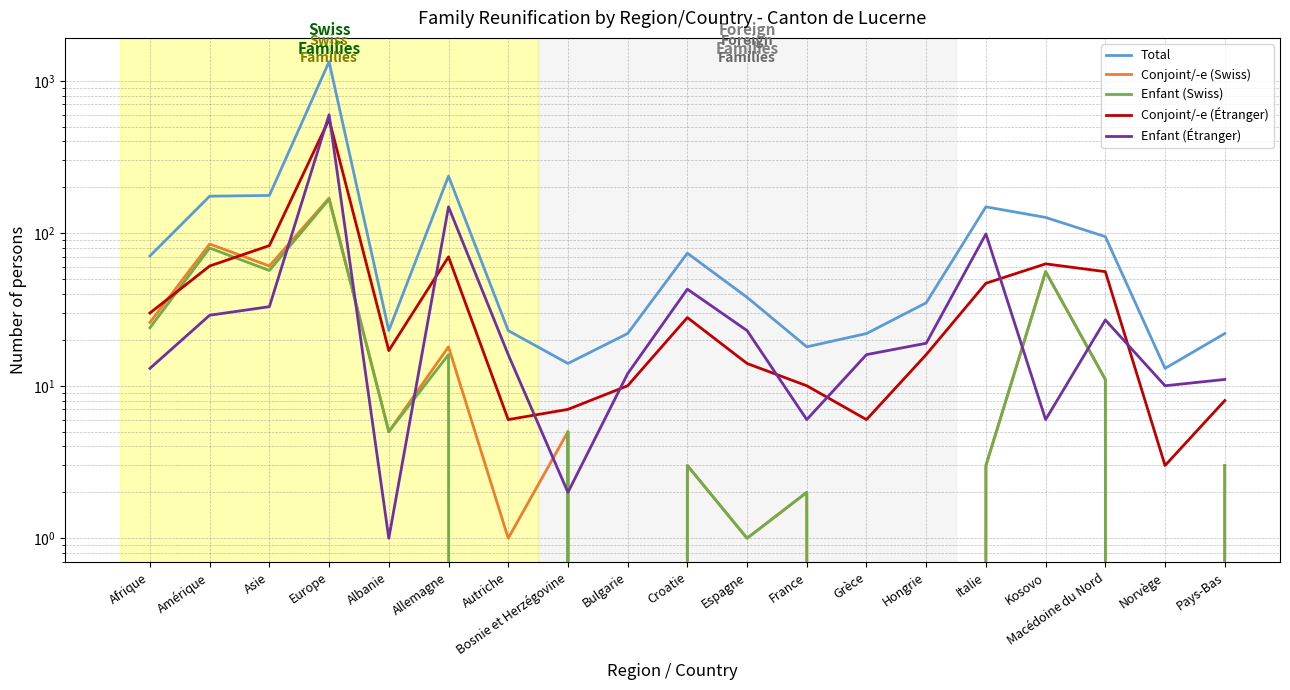

Reading left to right, list all the values displayed in this chart.

Total: Afrique=71	Amérique=175	Asie=177	Europe=1333	Albanie=23	Allemagne=237	Autriche=23	Bosnie et Herzégovine=14	Bulgarie=22	Croatie=74	Espagne=38	France=18	Grèce=22	Hongrie=35	Italie=149	Kosovo=127	Macédoine du Nord=95	Norvège=13	Pays-Bas=22
Conjoint/-e (Swiss): Afrique=26	Amérique=85	Asie=61	Europe=170	Albanie=5	Allemagne=18	Autriche=1	Bosnie et Herzégovine=5	Bulgarie=0	Croatie=3	Espagne=1	France=2	Grèce=0	Hongrie=0	Italie=3	Kosovo=56	Macédoine du Nord=11	Norvège=0	Pays-Bas=3
Enfant (Swiss): Afrique=24	Amérique=80	Asie=57	Europe=167	Albanie=5	Allemagne=16	Autriche=0	Bosnie et Herzégovine=5	Bulgarie=0	Croatie=3	Espagne=1	France=2	Grèce=0	Hongrie=0	Italie=3	Kosovo=56	Macédoine du Nord=11	Norvège=0	Pays-Bas=3
Conjoint/-e (Étranger): Afrique=30	Amérique=61	Asie=83	Europe=558	Albanie=17	Allemagne=70	Autriche=6	Bosnie et Herzégovine=7	Bulgarie=10	Croatie=28	Espagne=14	France=10	Grèce=6	Hongrie=16	Italie=47	Kosovo=63	Macédoine du Nord=56	Norvège=3	Pays-Bas=8
Enfant (Étranger): Afrique=13	Amérique=29	Asie=33	Europe=599	Albanie=1	Allemagne=149	Autriche=16	Bosnie et Herzégovine=2	Bulgarie=12	Croatie=43	Espagne=23	France=6	Grèce=16	Hongrie=19	Italie=99	Kosovo=6	Macédoine du Nord=27	Norvège=10	Pays-Bas=11